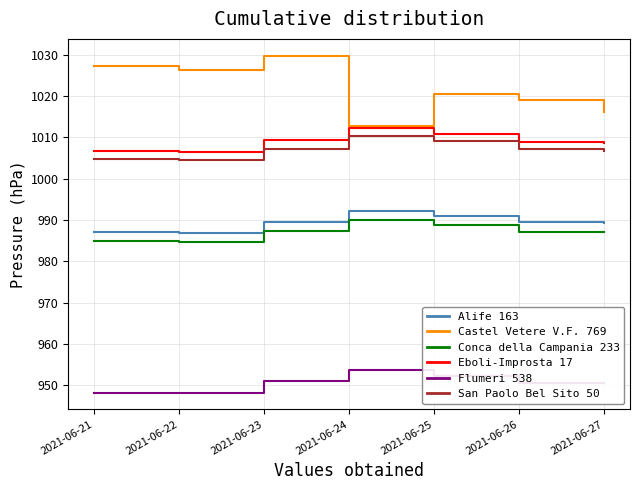

In Conca della Campania 233, how many points are higher than both neighbors (excluding endpoints)?

1